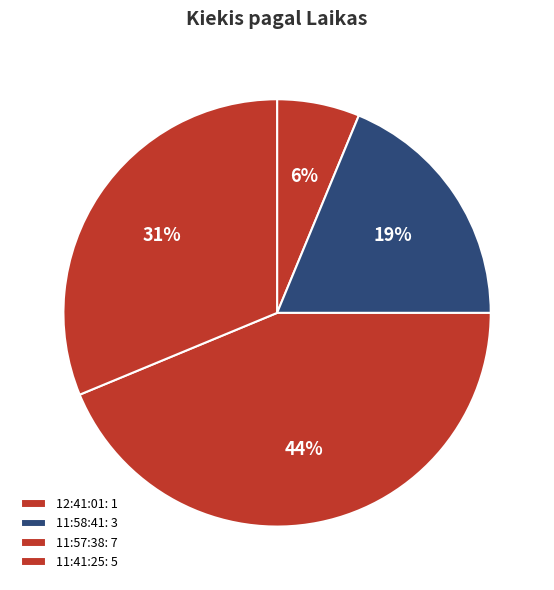

How many segments does this pie chart have?

4